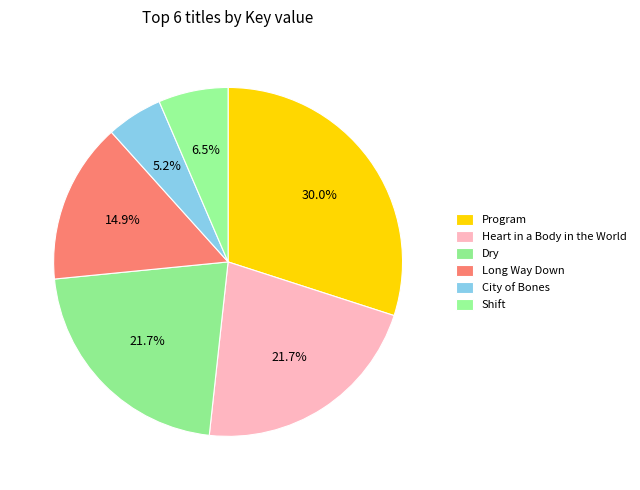

Is it true that Heart in a Body in the World is 22% of the pie?

True